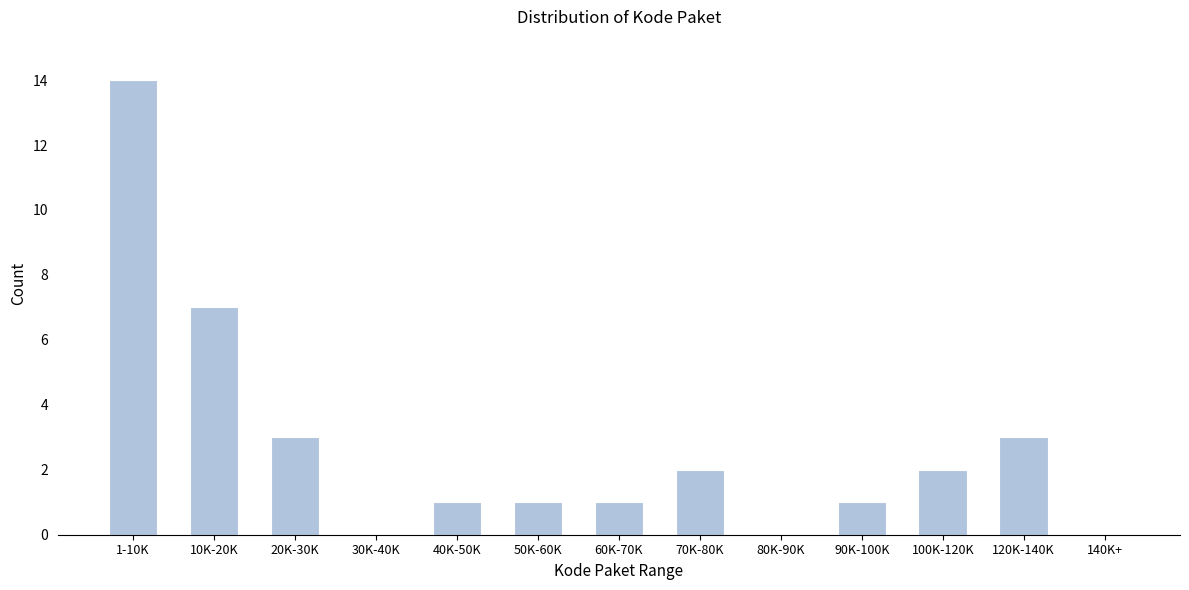

Reading right to left, what are all the values shown in this chart?

140K+=0	120K-140K=3	100K-120K=2	90K-100K=1	80K-90K=0	70K-80K=2	60K-70K=1	50K-60K=1	40K-50K=1	30K-40K=0	20K-30K=3	10K-20K=7	1-10K=14